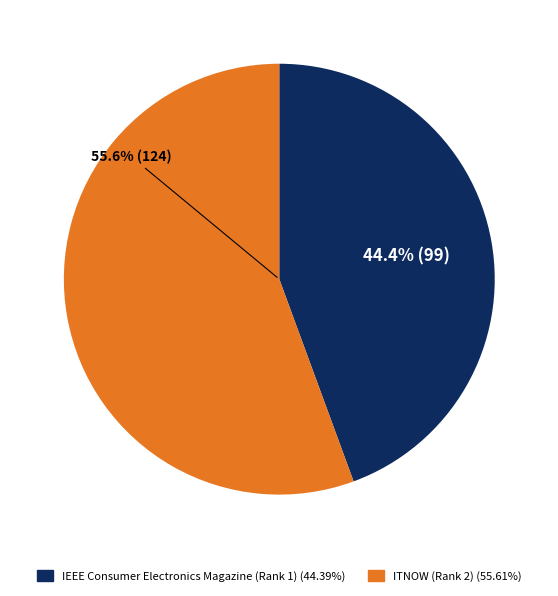

How many slices are in this pie chart?

2